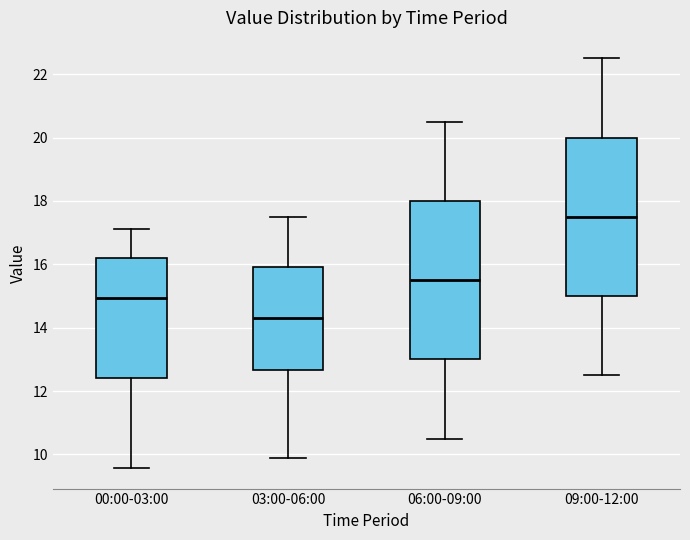

Which box has the lowest median line?

03:00-06:00